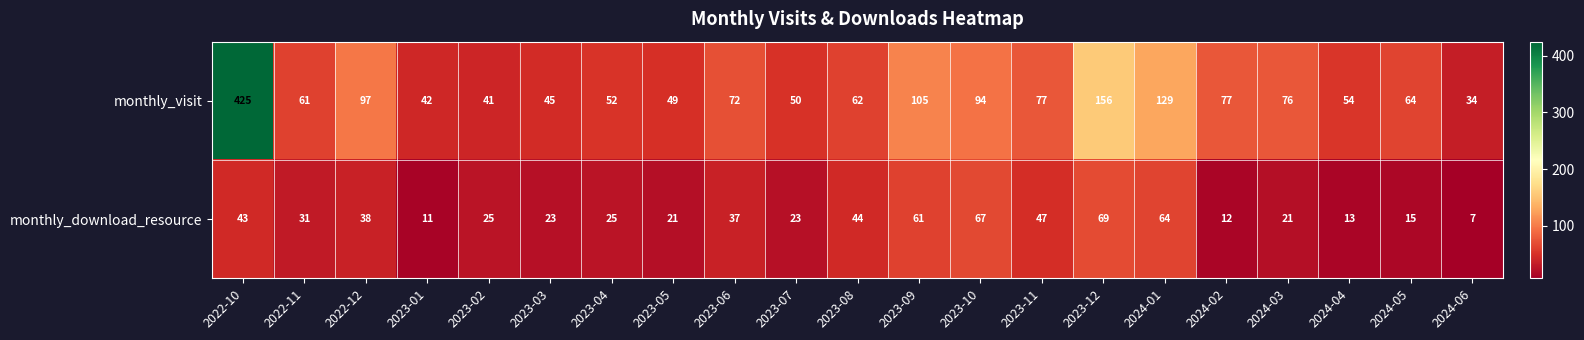

What is the difference between the highest and lowest values at 2023-10?

27